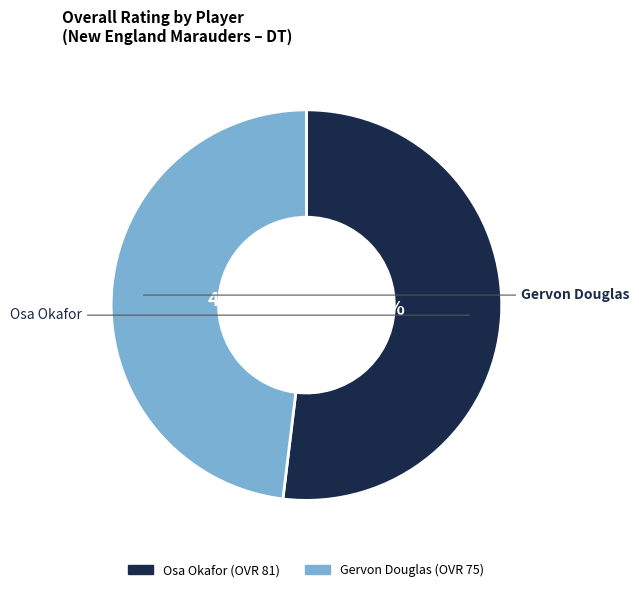

What is the ratio of the value at Osa Okafor to the value at Gervon Douglas?

1.1